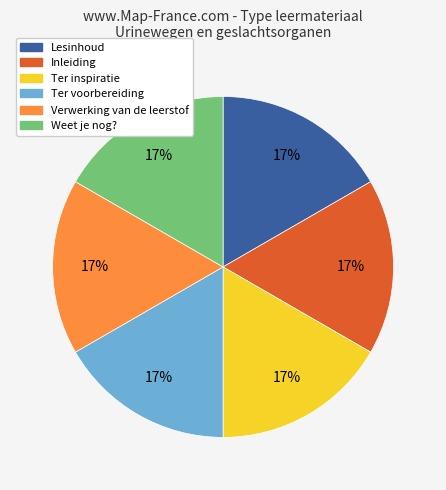

To the nearest percent, what percentage of the pie is Inleiding?

17%